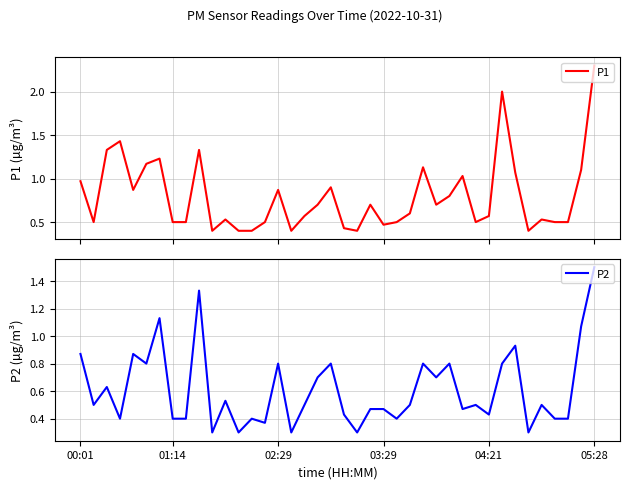

Between 15 and 26, which is larger?

26